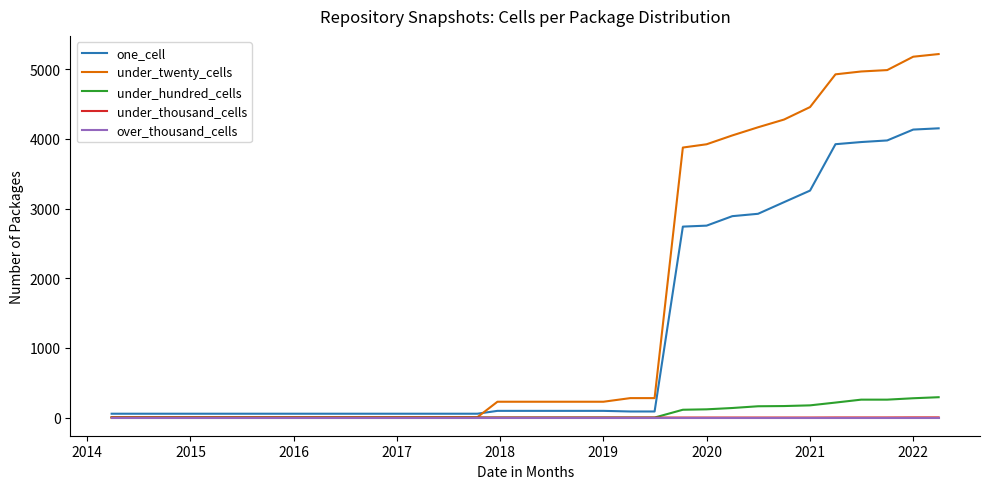

True or false: under_hundred_cells and one_cell cross at least once.

False